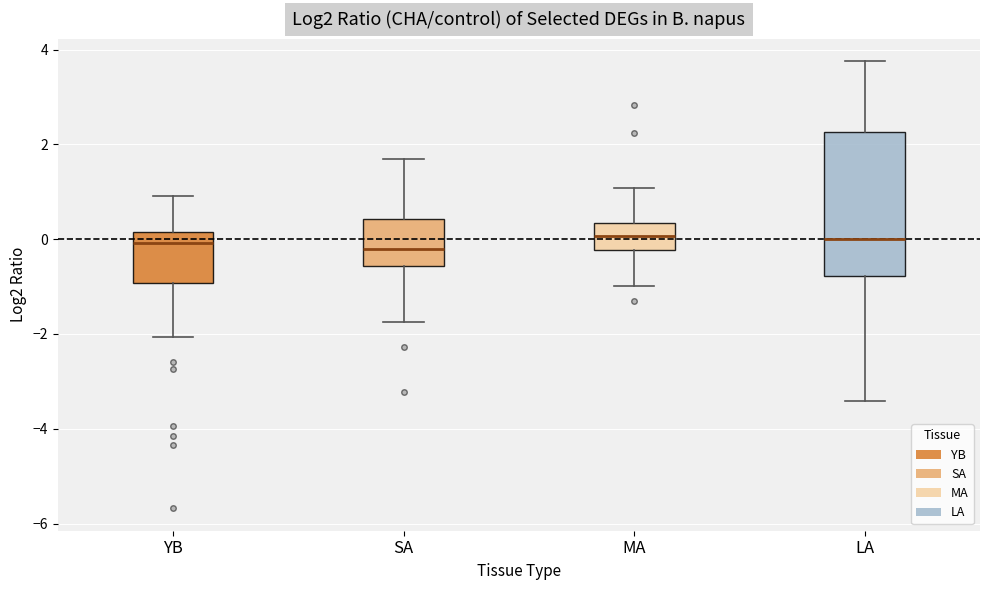

Reading left to right, read every box against the y-axis: the position of its median line, the range the box covers, and the ends of its whiskers. The values are not printed on the chart, so give them approximately, as read against the axis.

YB: median 0.0, box -1.0 to 0.2, whiskers -2.0 to 1.0
SA: median -0.2, box -0.6 to 0.4, whiskers -1.8 to 1.6
MA: median 0.0, box -0.2 to 0.4, whiskers -1.0 to 1.0
LA: median 0.0, box -0.8 to 2.2, whiskers -3.4 to 3.8